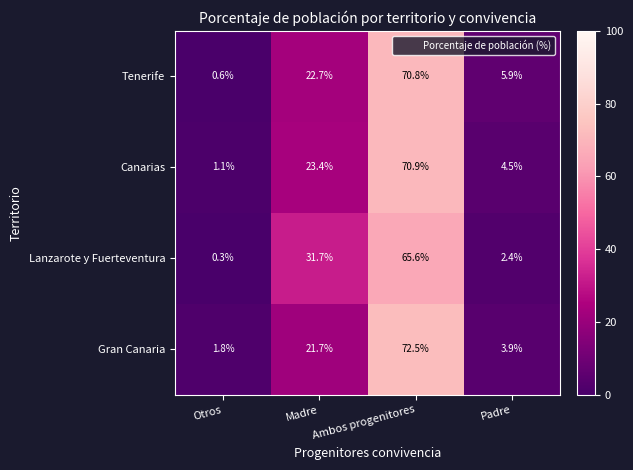

How many data points in Tenerife are less than 22?

2